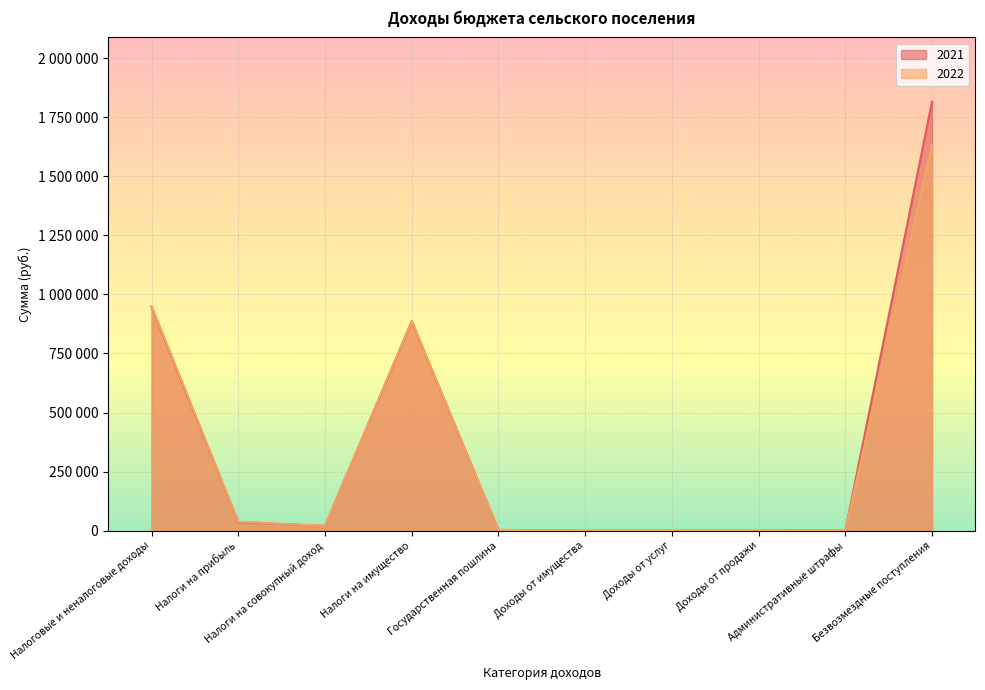

How many values in 2021 are above zero?

7